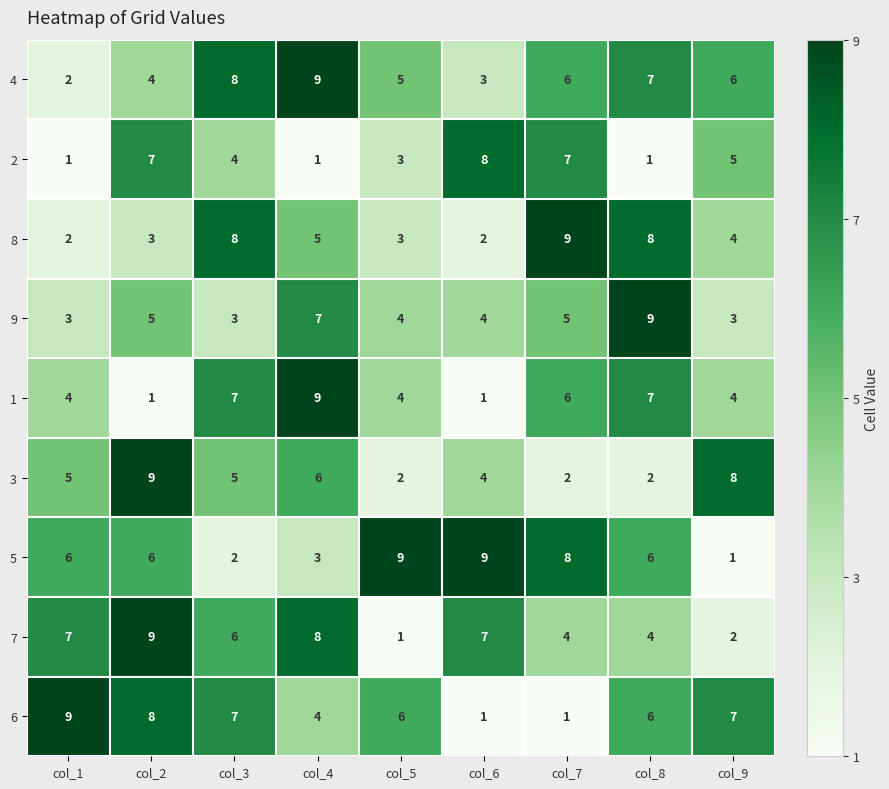

Which category has the lowest value in the 4 series?

col_1